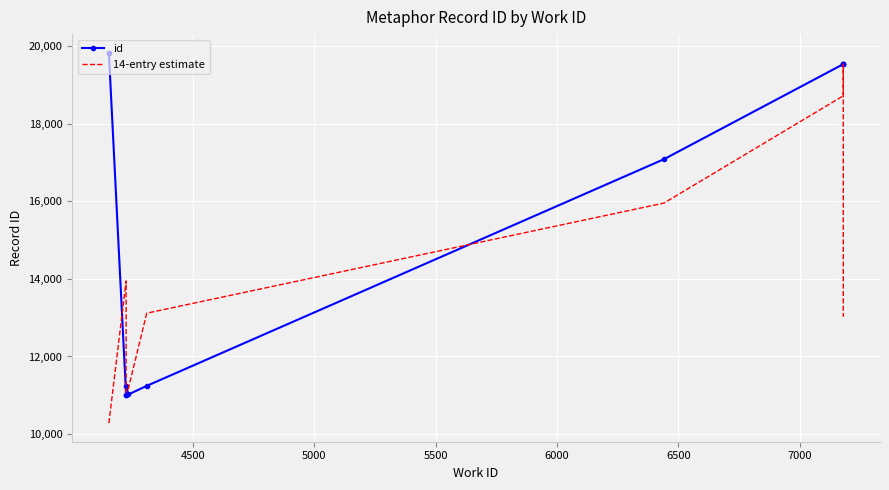

List the series in order of their peak value, lowest first.

14-entry estimate, id